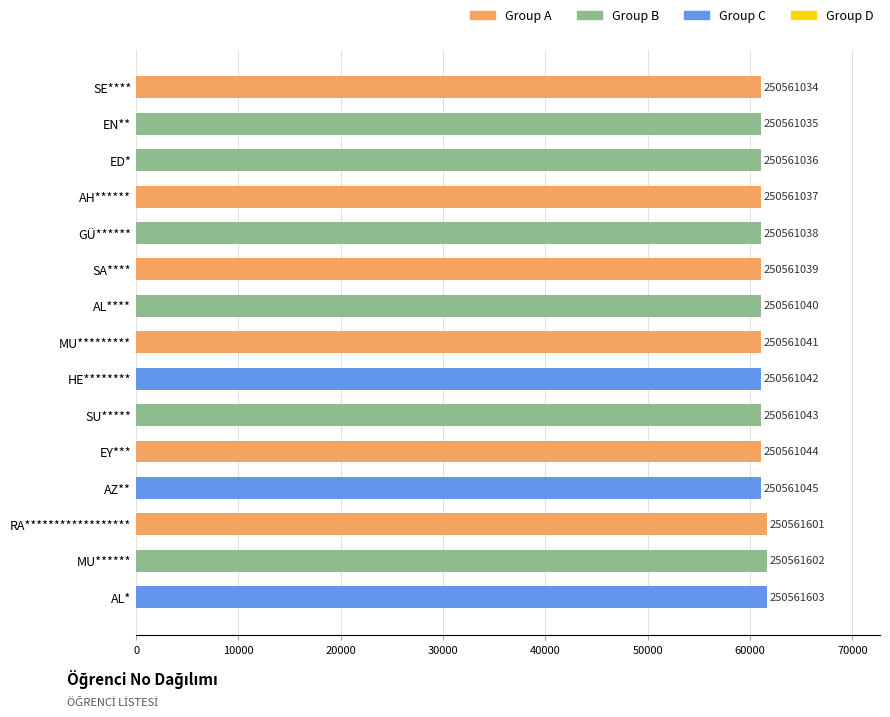

How many bars are there in total?

15